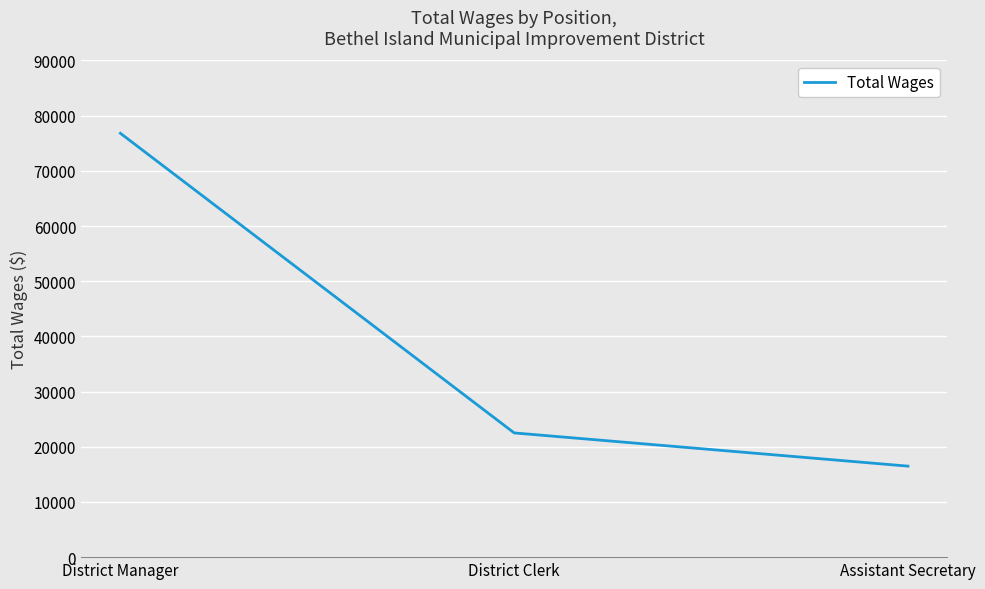

Rank the categories by value from lowest to highest.

Assistant Secretary, District Clerk, District Manager